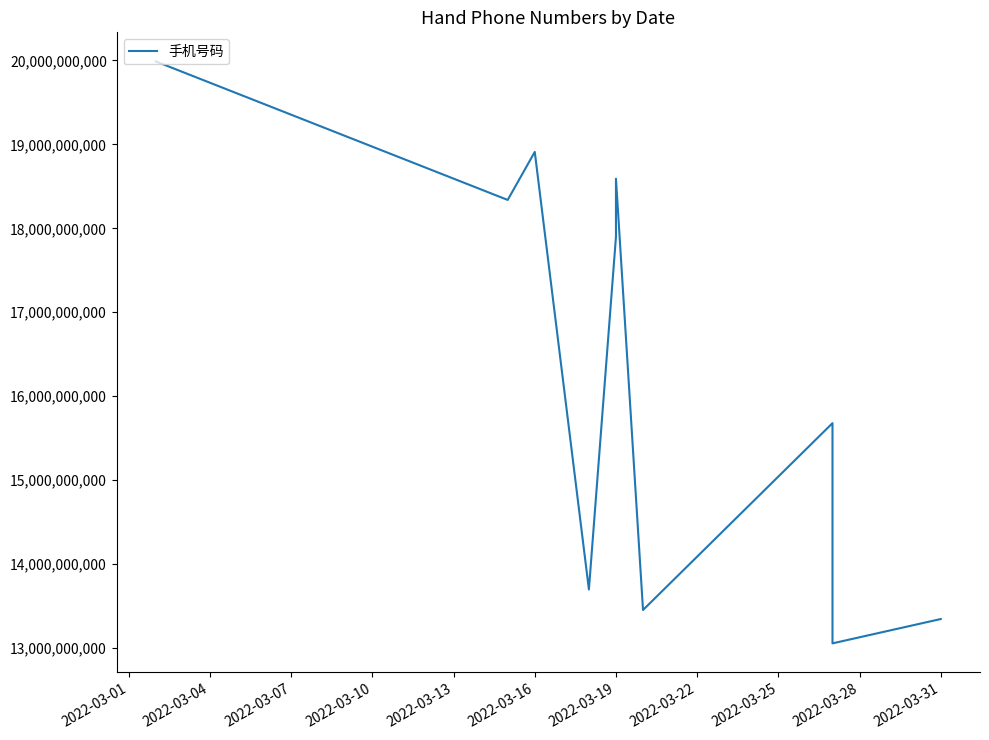

Does the chart display data point markers on the line(s)?

No